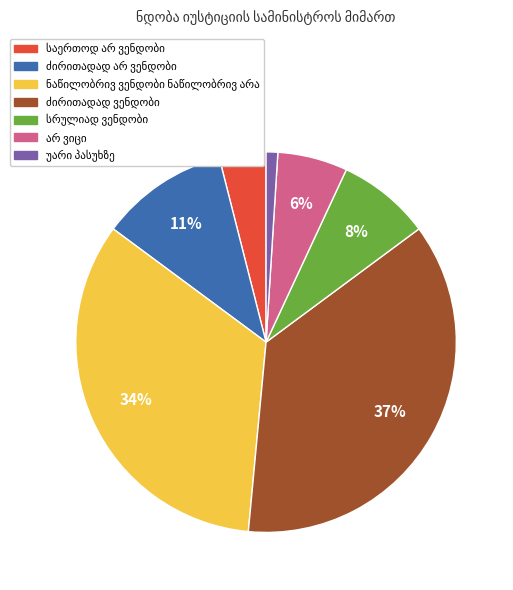

To the nearest percent, what is the difference between the largest and smallest slice percentages?

36%